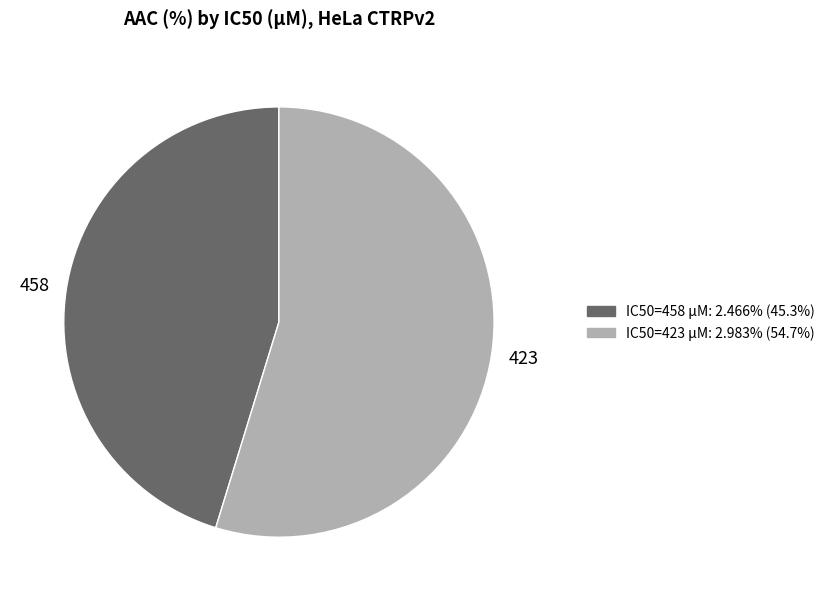

How many slices are in this pie chart?

2